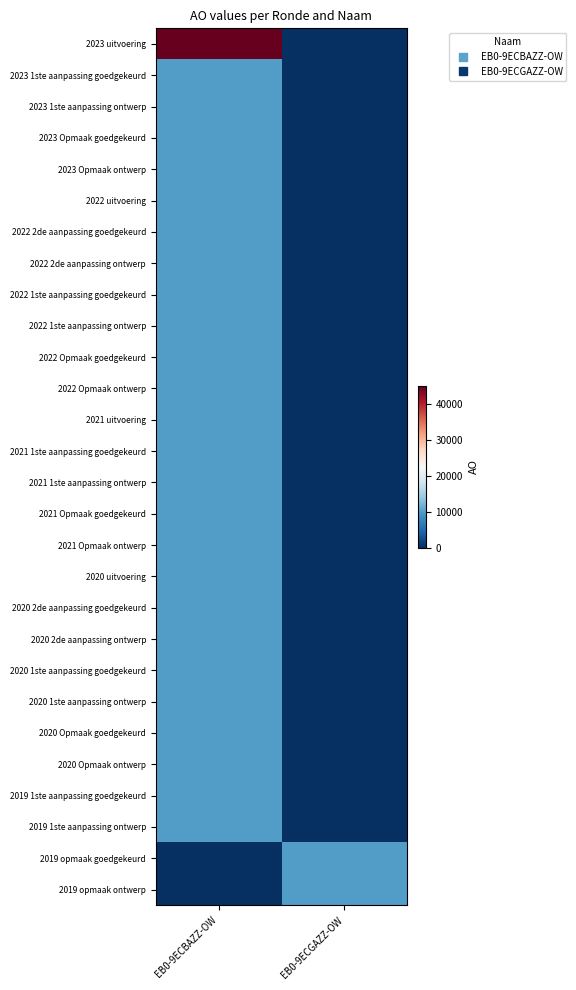

How many data points does each series have?

2